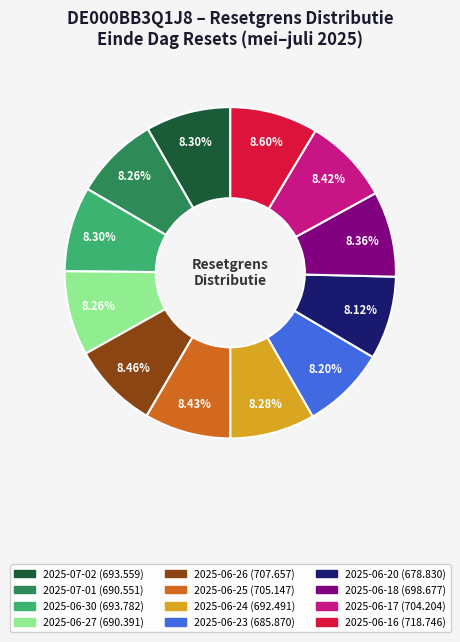

Approximately how many times larger is the value at 2025-06-30 compared to 2025-07-02?

1.0